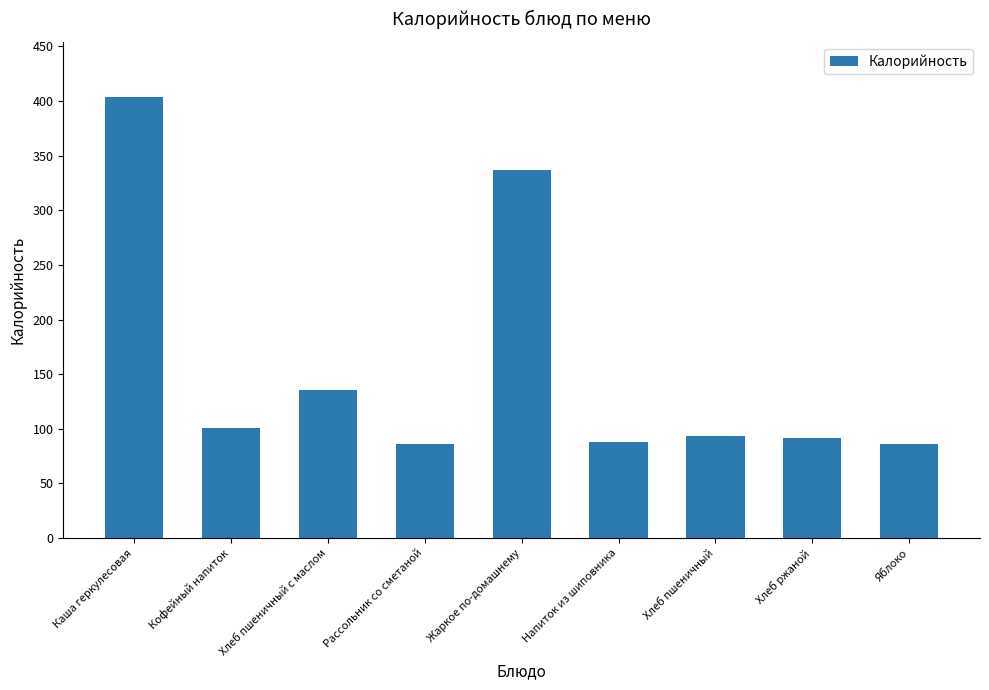

What is the difference between the maximum and minimum values?

318.4